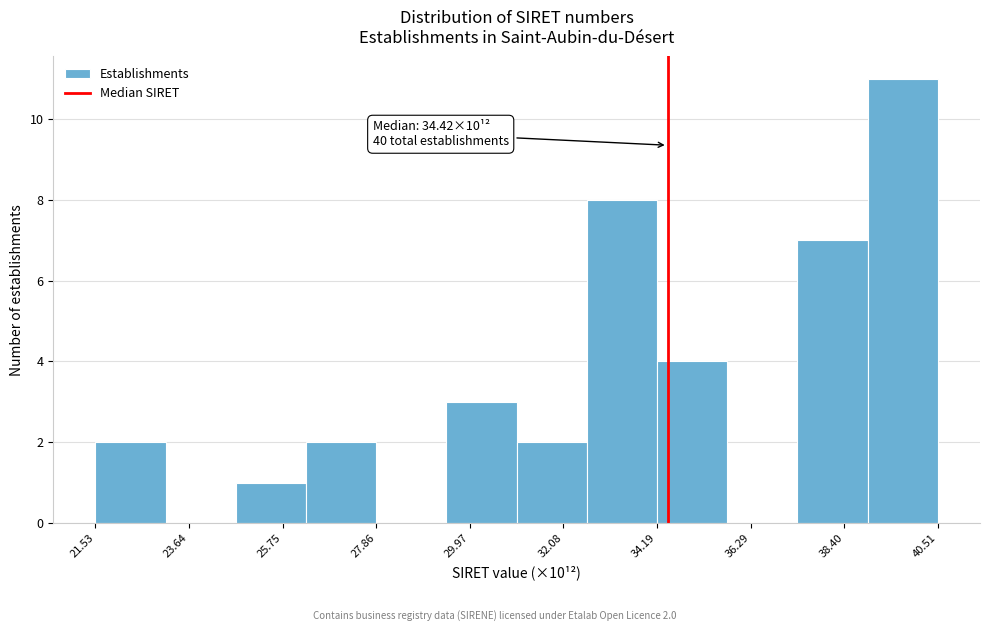

Around what value on the x-axis is the tallest bar? Give the approximate position of its centre, as read against the axis.

39.5